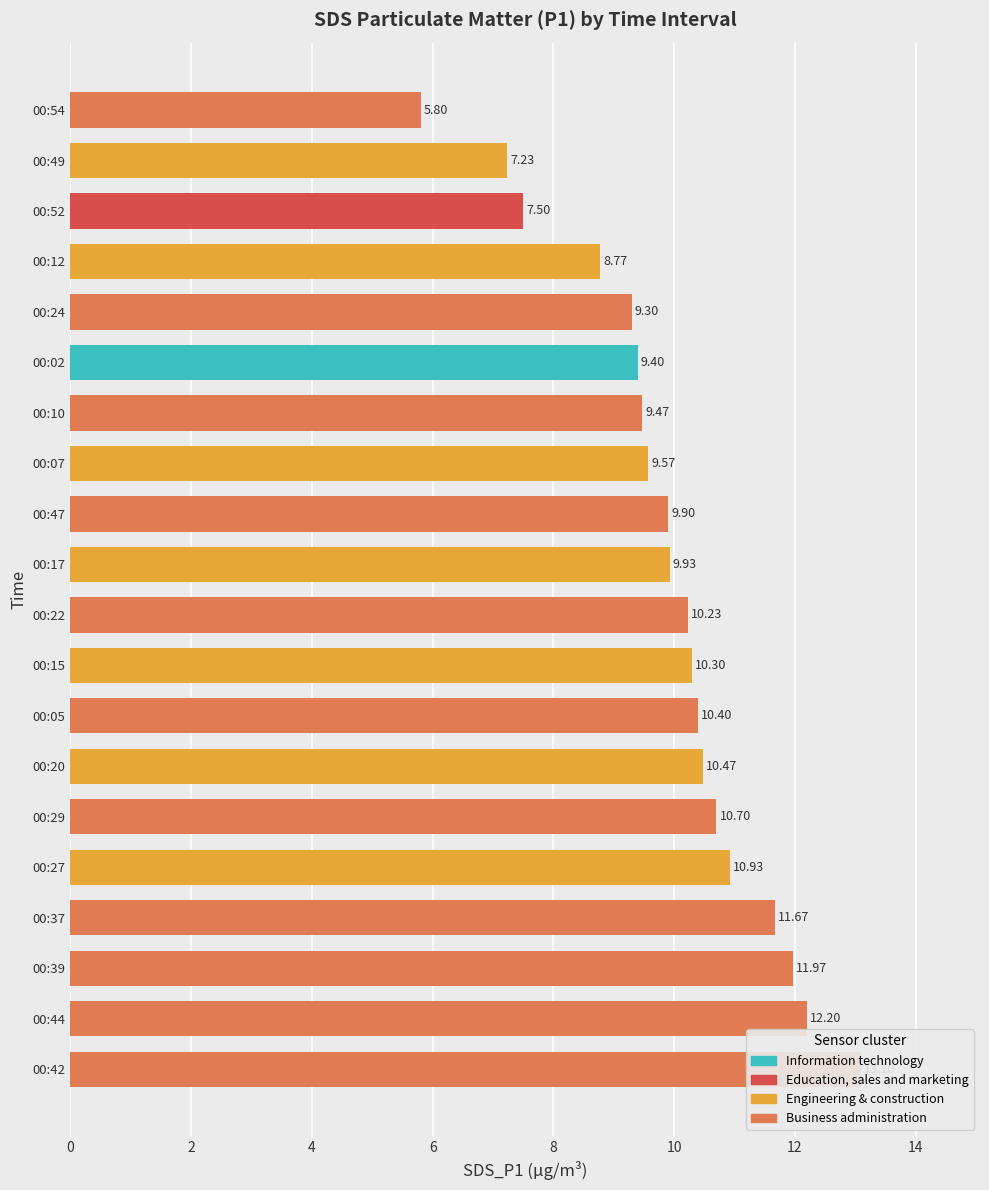

Reading left to right, list all the values displayed in this chart.

13.1	12.2	12.0	11.7	10.9	10.7	10.5	10.4	10.3	10.2	9.9	9.9	9.6	9.5	9.4	9.3	8.8	7.5	7.2	5.8